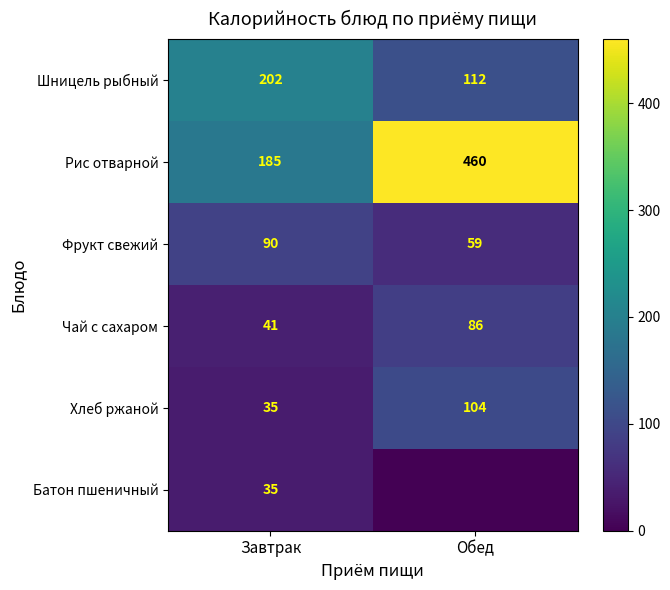

At how many categories does at least one series exceed 312?

1